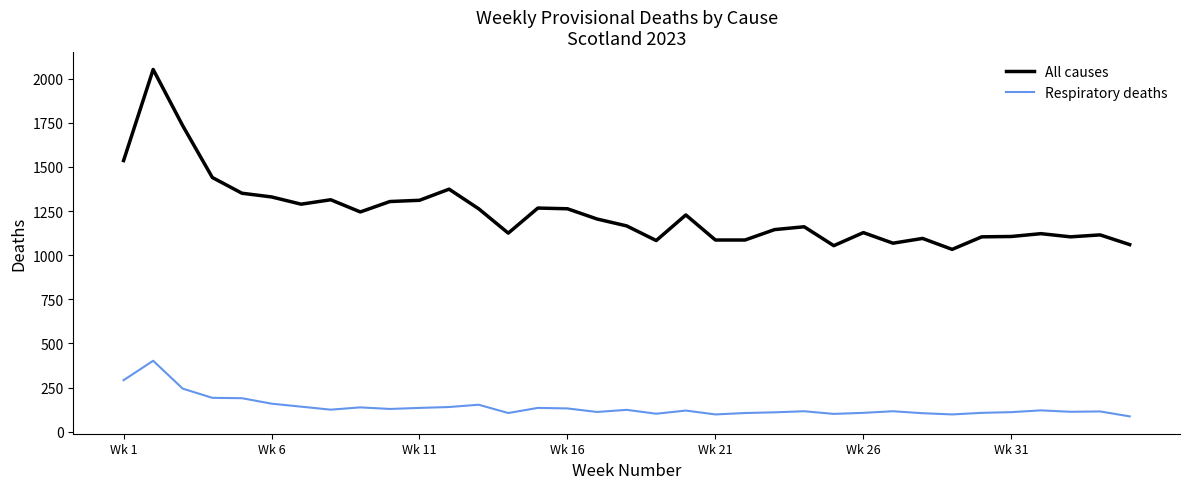

List the series in order of their overall mean, highest first.

All causes, Respiratory deaths